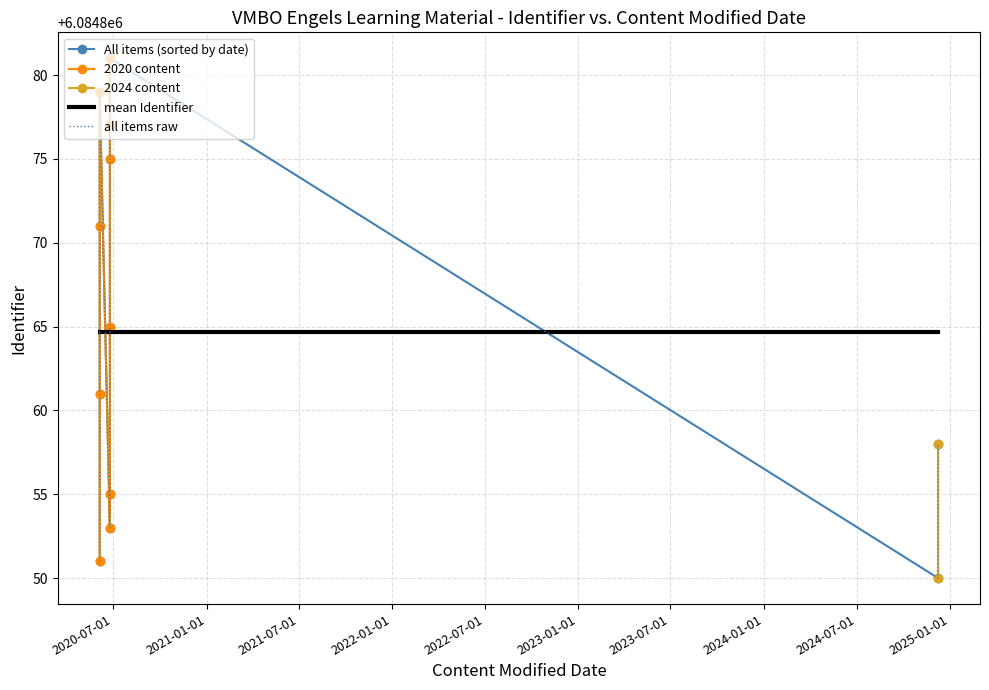

At which category does the chart reach its minimum across all series?

2024-12-08